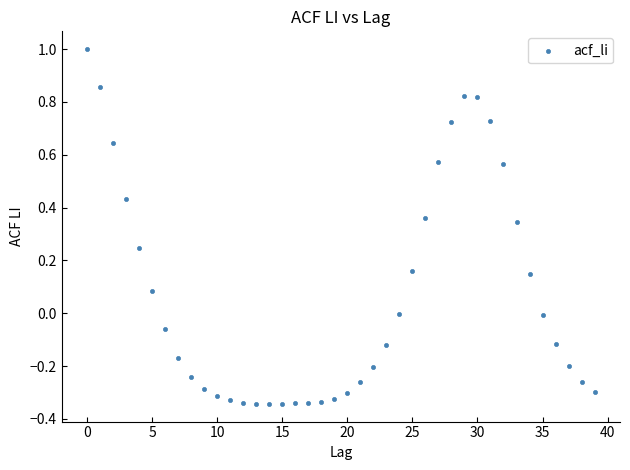

What is the range of Y values (max minus min)?

1.3